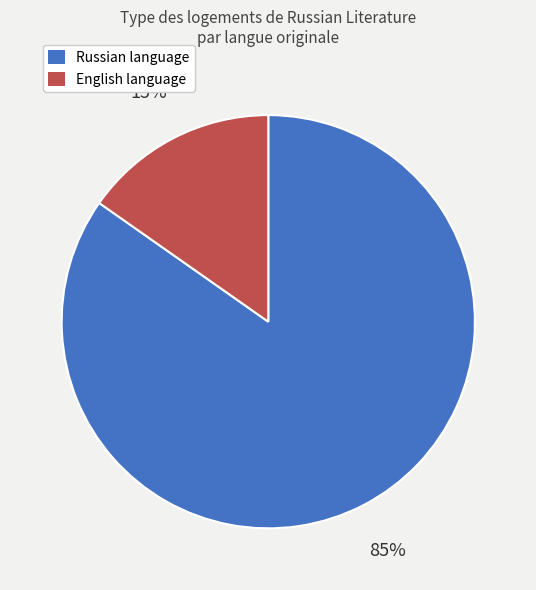

To the nearest percent, what is the average slice percentage?

50%